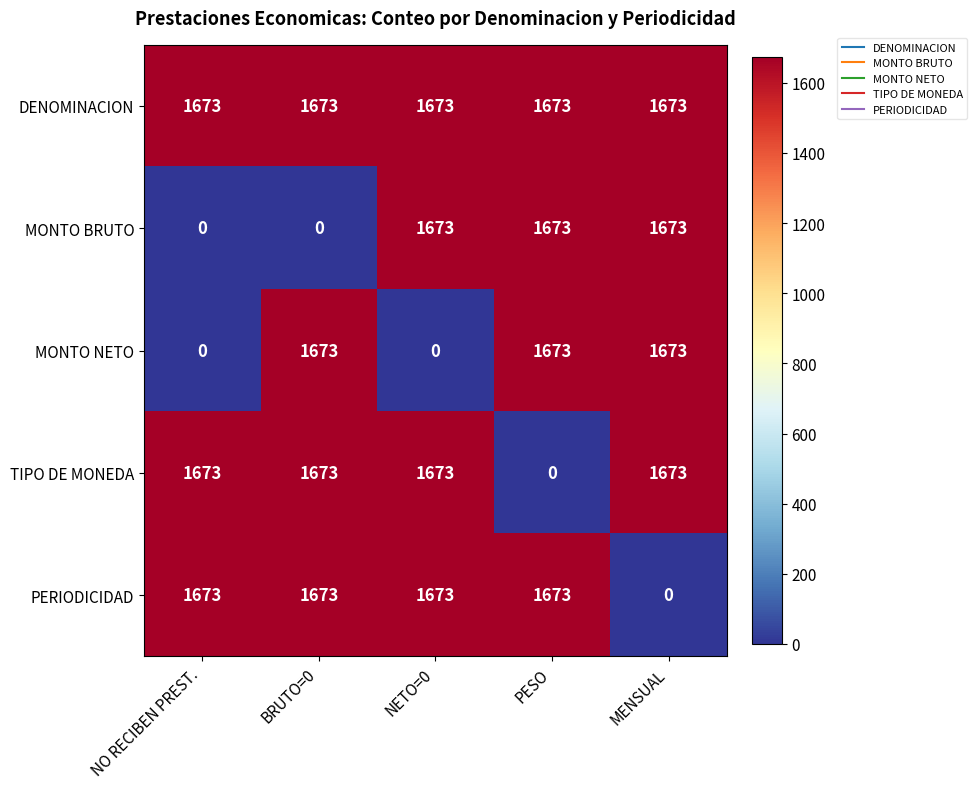

What is the difference between the highest and lowest values at NETO=0?

1673